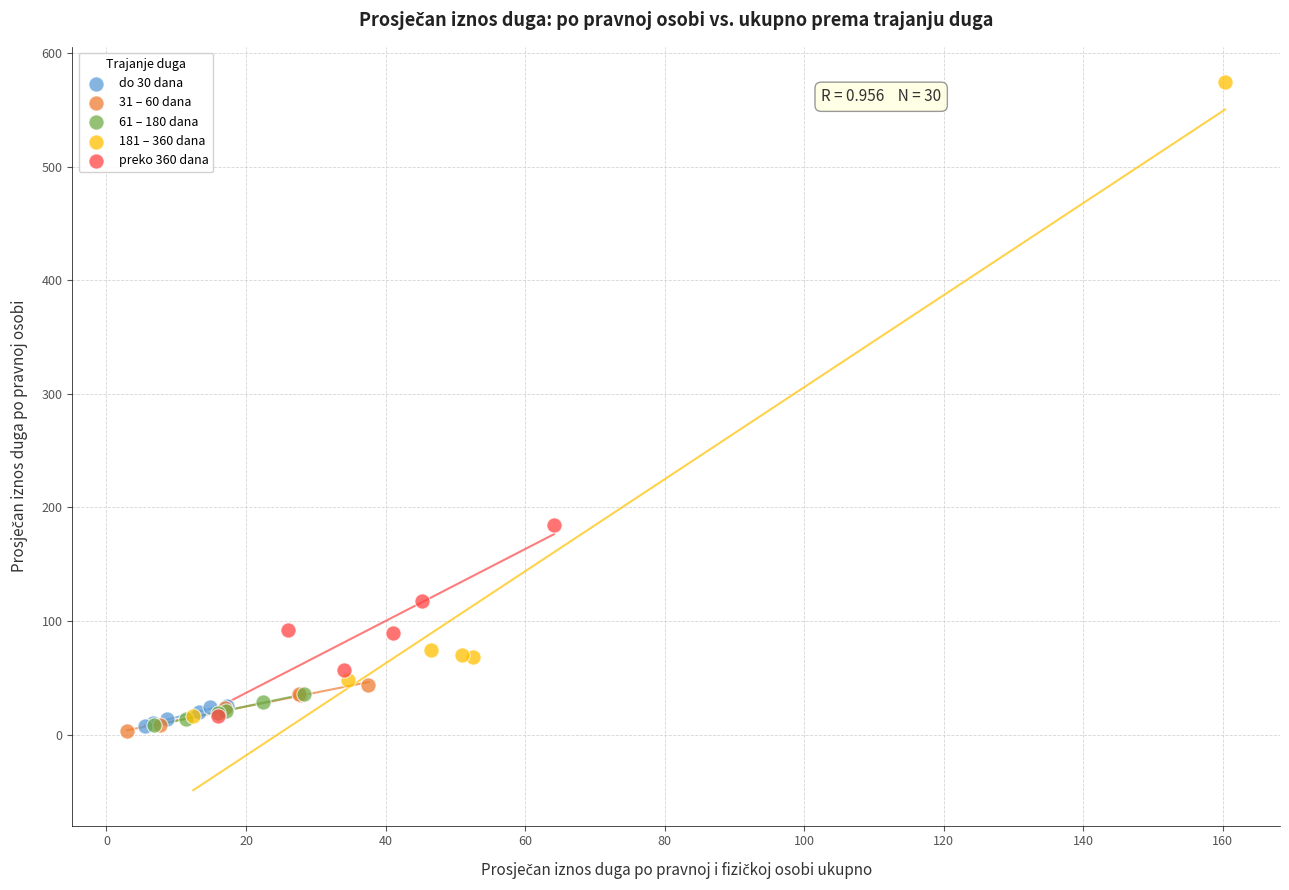

Which series has the largest Y range (max minus min)?

181 – 360 dana